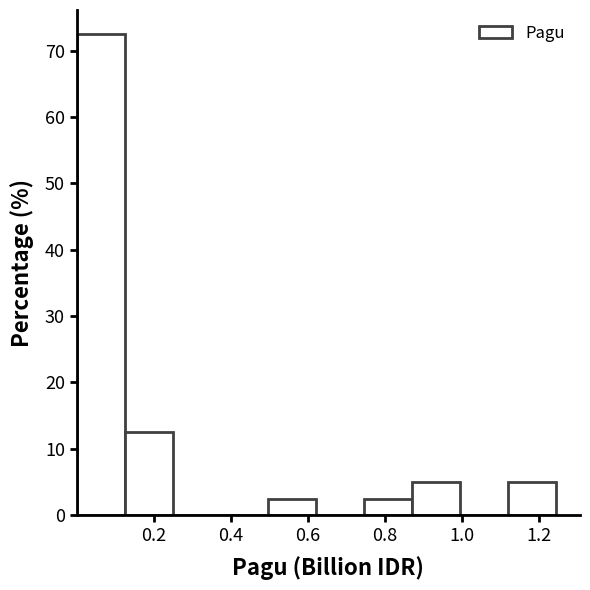

Reading left to right, transcribe this chart: for each bar, give the range it covers on the x-axis and its height. Neither the bar edges nor the heights are printed on the chart, so give them approximately, as read against the axes.

0.00 to 0.12: 73
0.12 to 0.24: 13
0.24 to 0.38: 0
0.38 to 0.50: 0
0.50 to 0.62: 3
0.62 to 0.74: 0
0.74 to 0.88: 3
0.88 to 1.00: 5
1.00 to 1.12: 0
1.12 to 1.24: 5